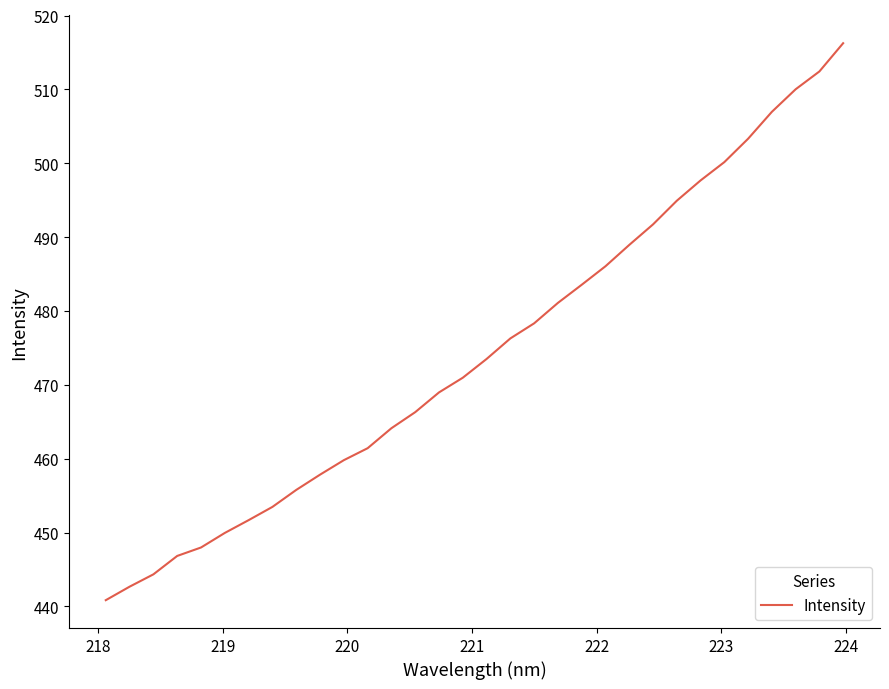

What is the minimum value shown in the chart?

440.8